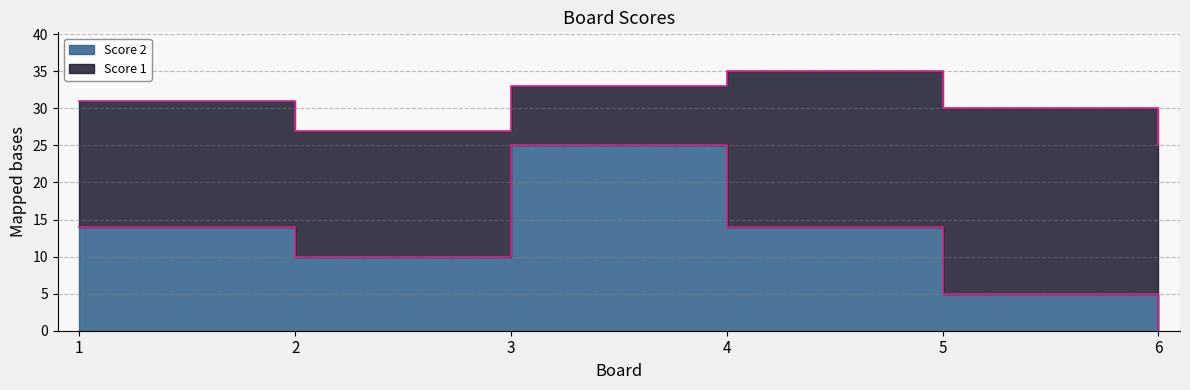

Is it true that the value at 6 is 17?

False